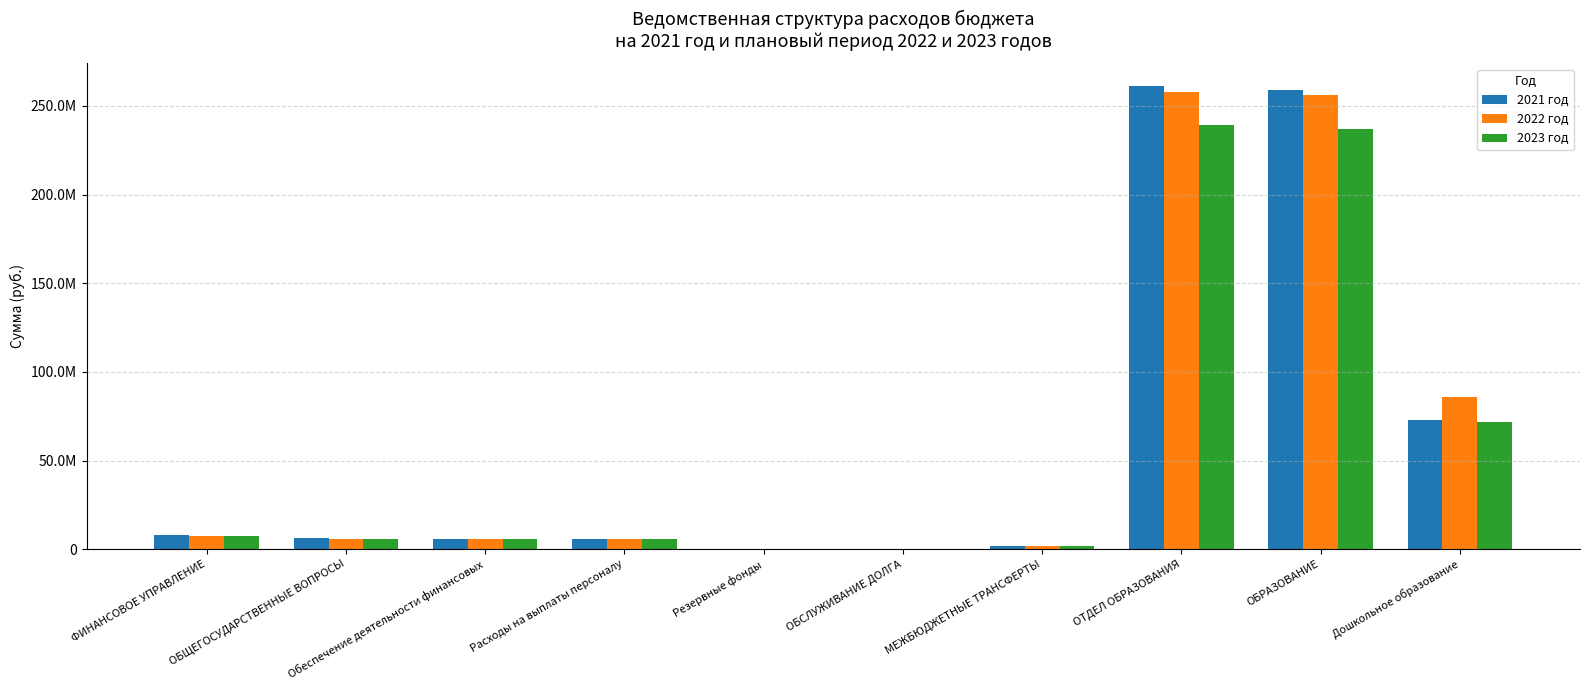

True or false: 2021 год has a value of 364844.9 at ОБСЛУЖИВАНИЕ ДОЛГА.

False